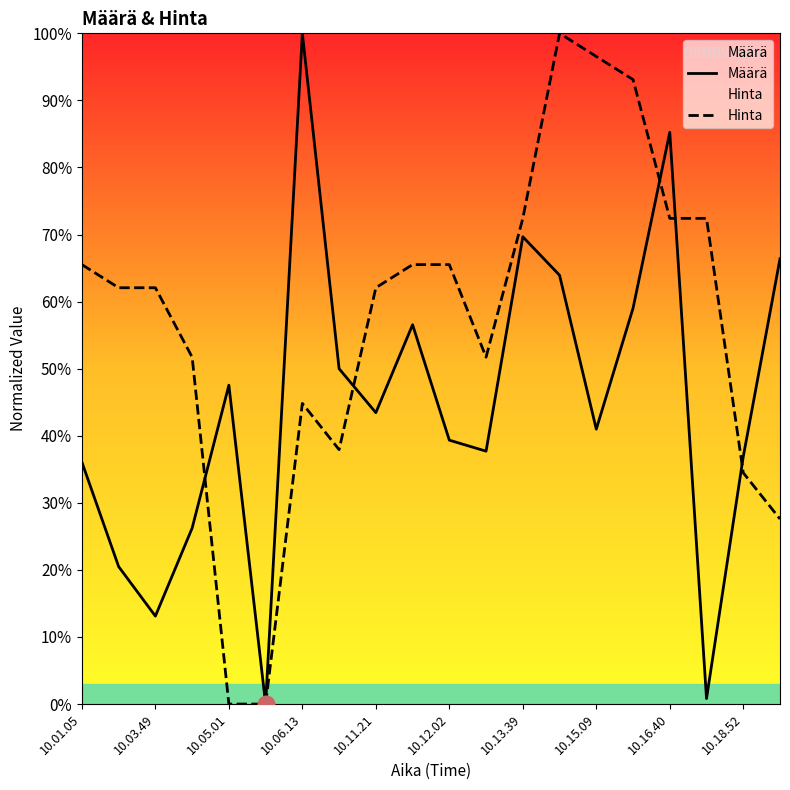

Rank the series by their average value, from lowest to highest.

Määrä, Hinta